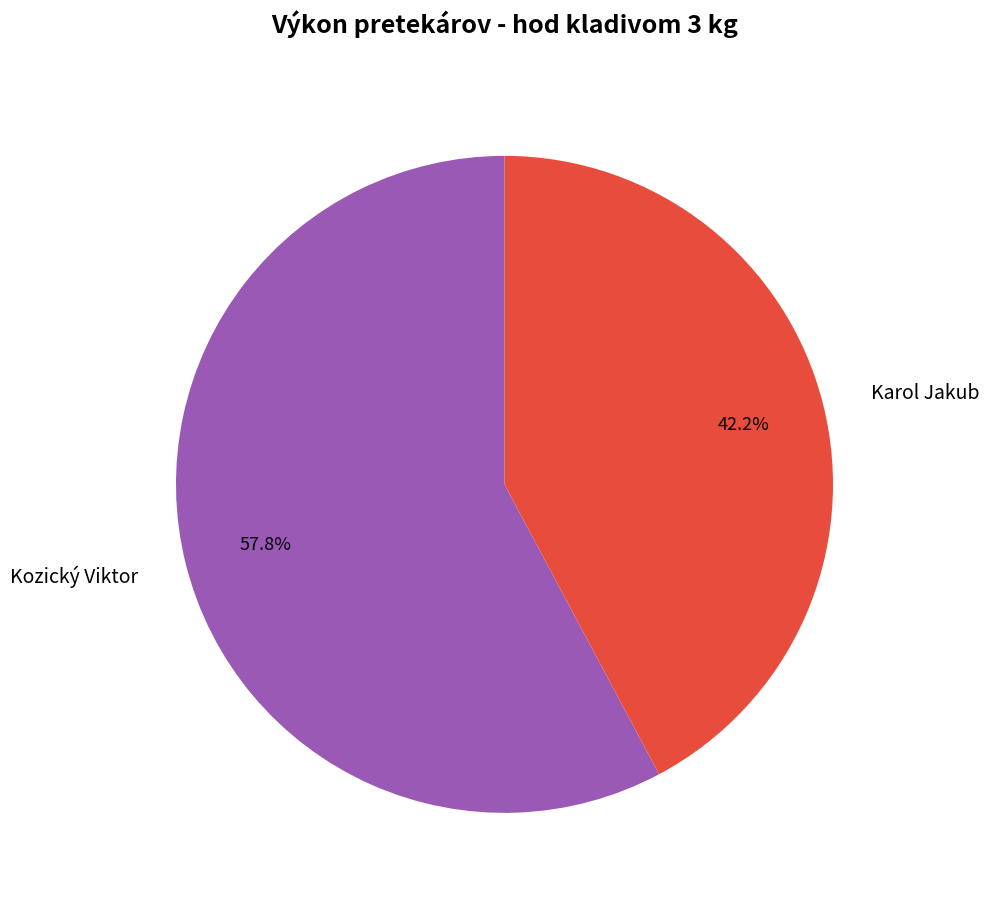

What percentage is the Karol Jakub slice, to the nearest percent?

42%